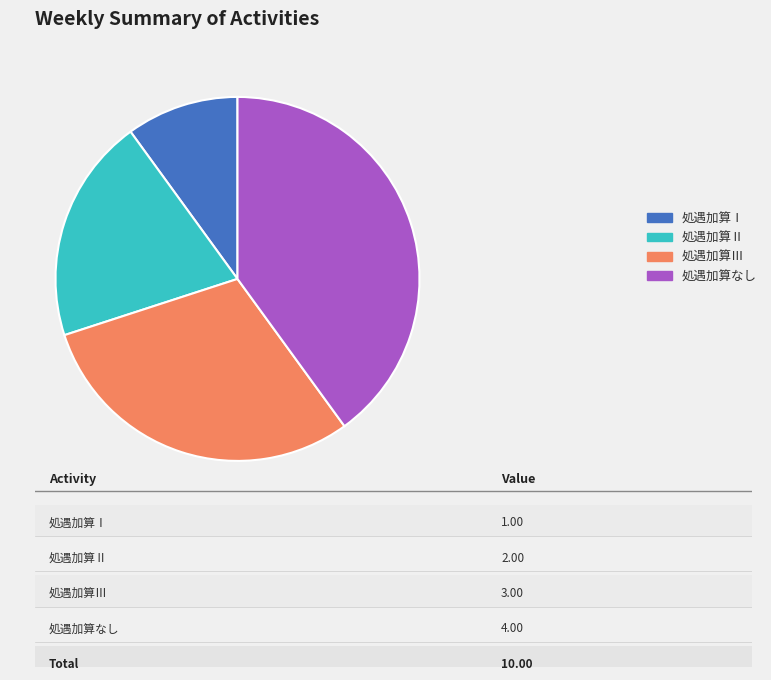

Approximately how many times larger is the value at 処遇加算Ⅲ compared to 処遇加算Ⅰ?

3.0